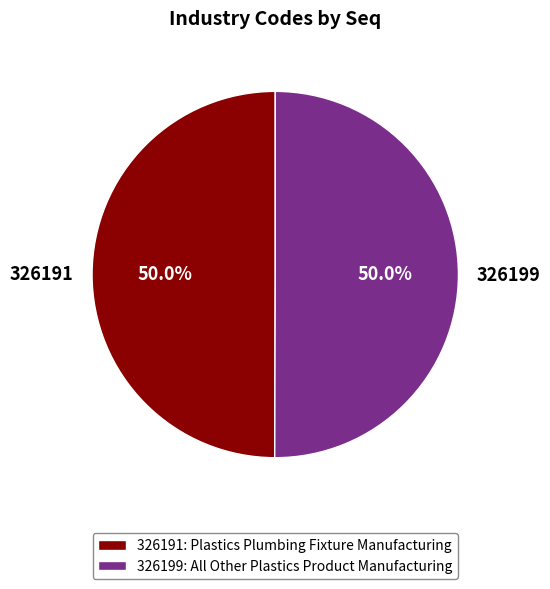

How many slices are in this pie chart?

2